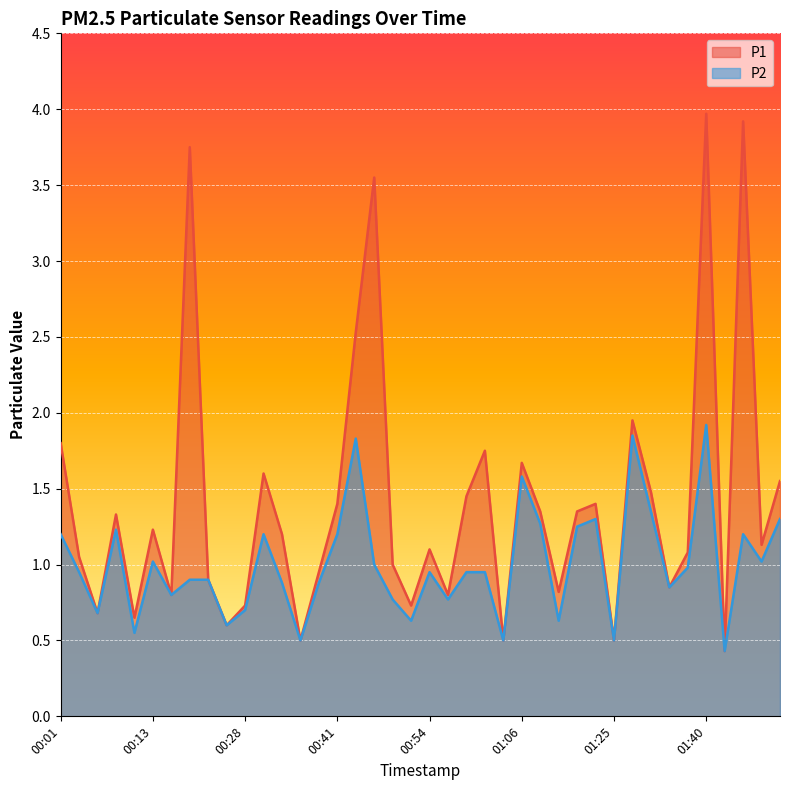

True or false: P1 has a value of 0.5 at 01:12.

False